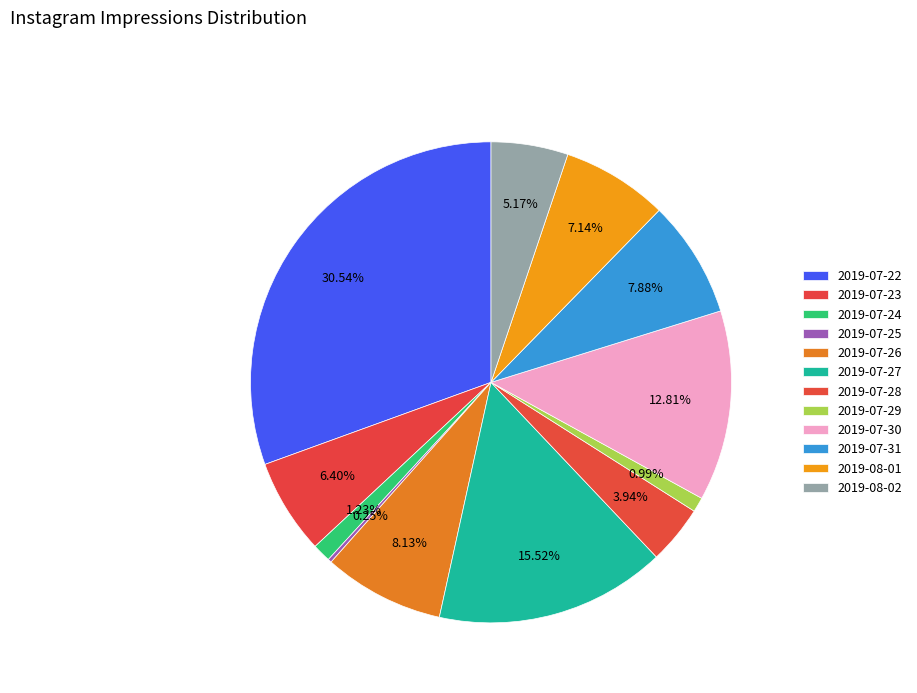

Rank the categories by value from lowest to highest.

2019-07-25, 2019-07-29, 2019-07-24, 2019-07-28, 2019-08-02, 2019-07-23, 2019-08-01, 2019-07-31, 2019-07-26, 2019-07-30, 2019-07-27, 2019-07-22